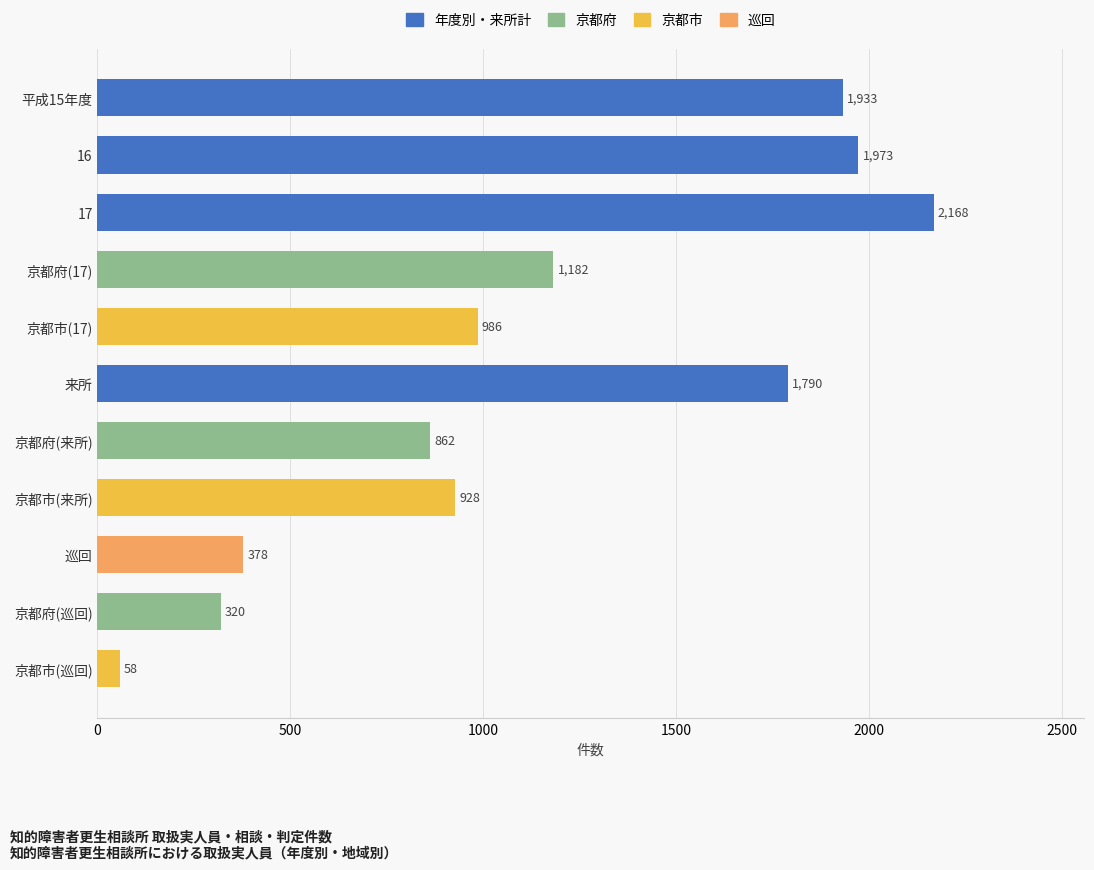

True or false: the data shows 1182 at 京都府(17).

True